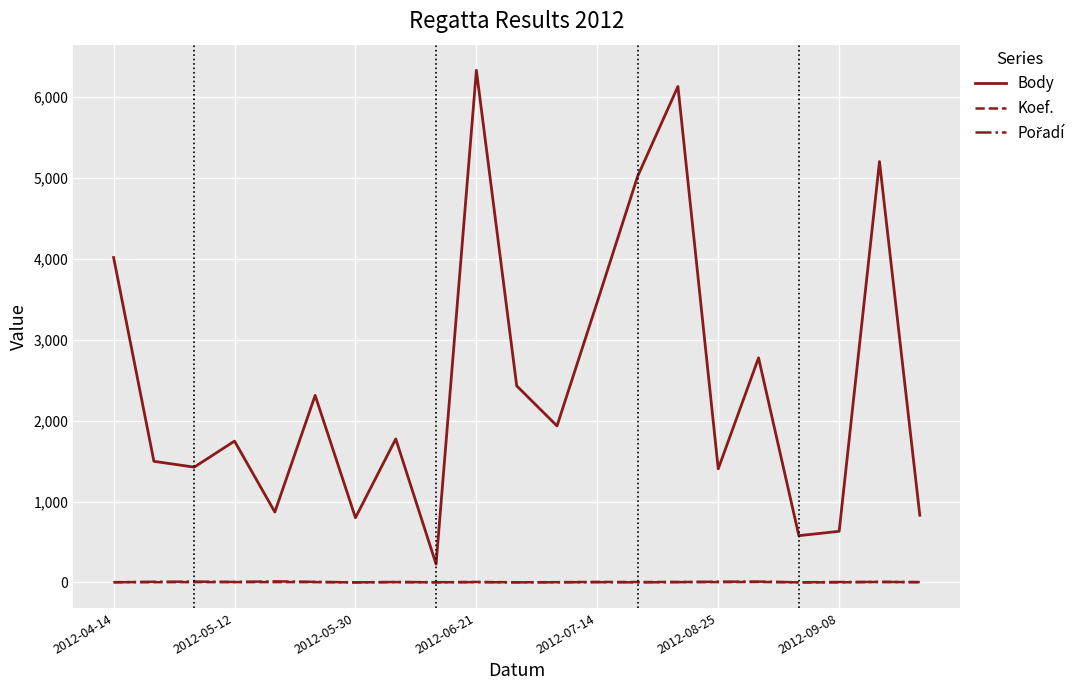

What is the maximum value for Body?

6331